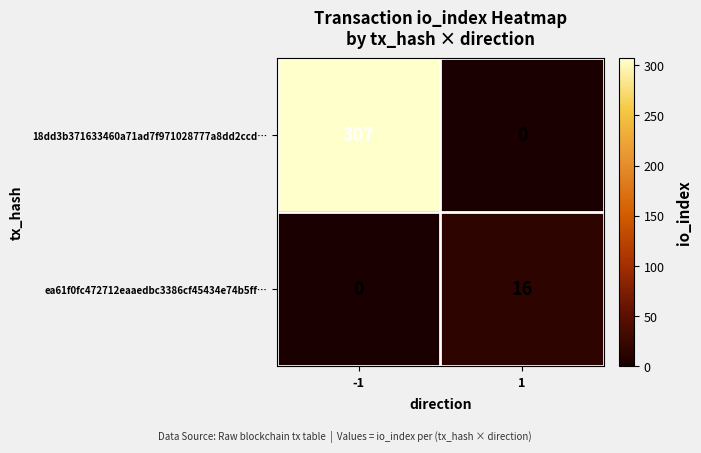

What value does the 18dd3b371633460a71ad7f971028777a8dd2ccd… series have at -1?

307